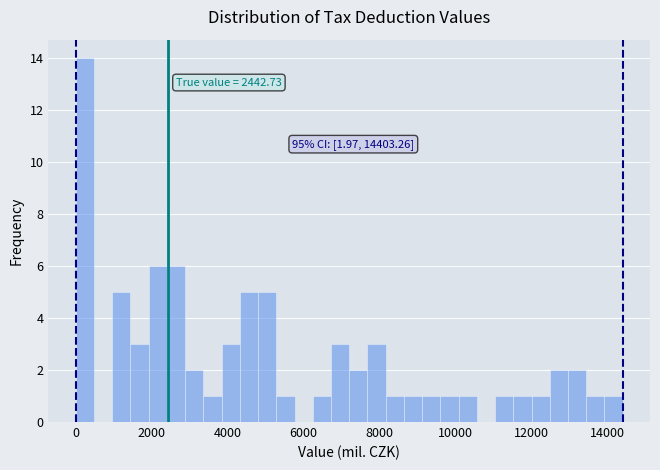

Around what value on the x-axis is the tallest bar? Give the approximate position of its centre, as read against the axis.

200